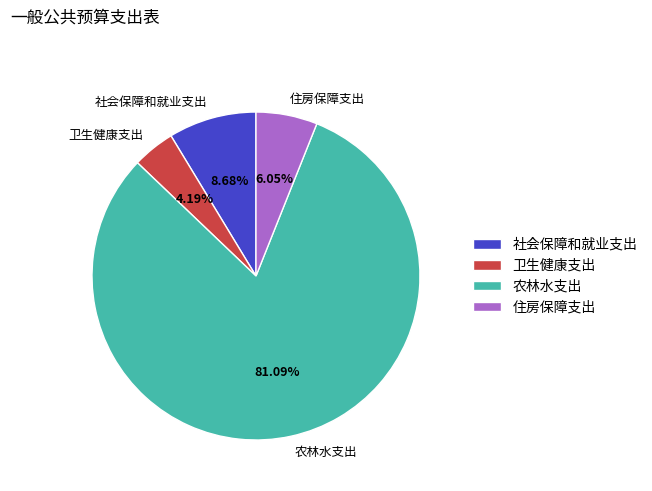

Which slice represents more than half of the pie?

农林水支出